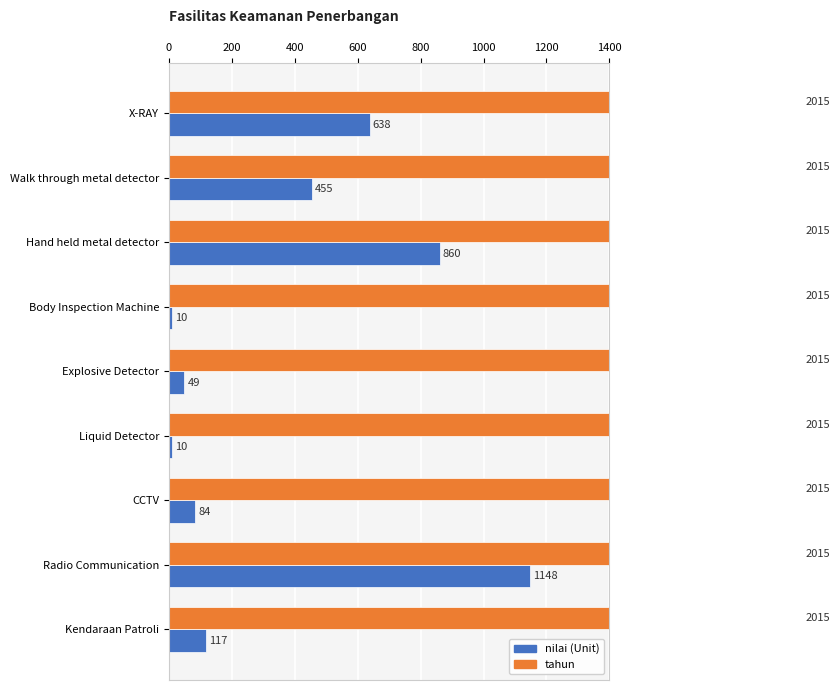

What are all the series names shown in the legend?

nilai, tahun